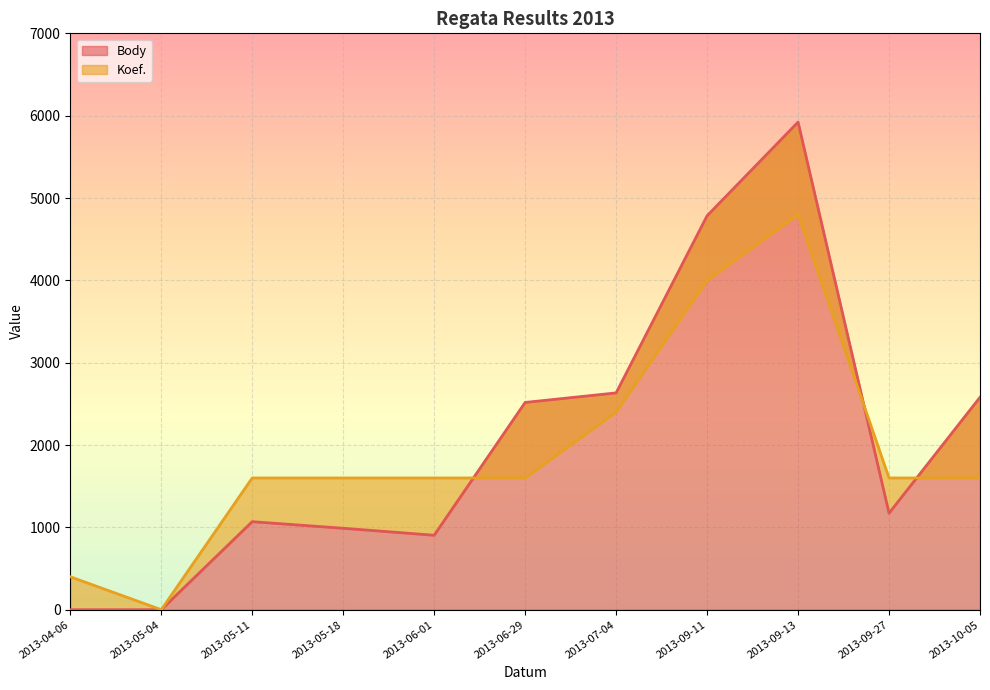

After their last crossing, which series has the higher values: Koef. or Body?

Body